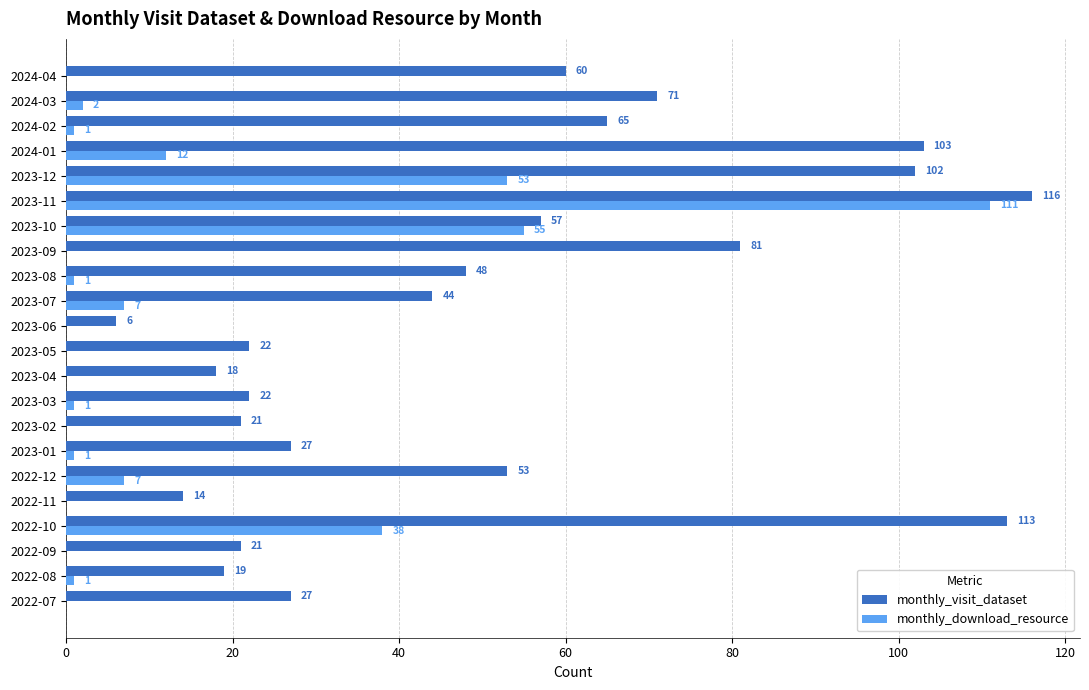

Is the value of monthly_visit_dataset at 2023-05 greater than the value of monthly_download_resource at 2022-10?

No